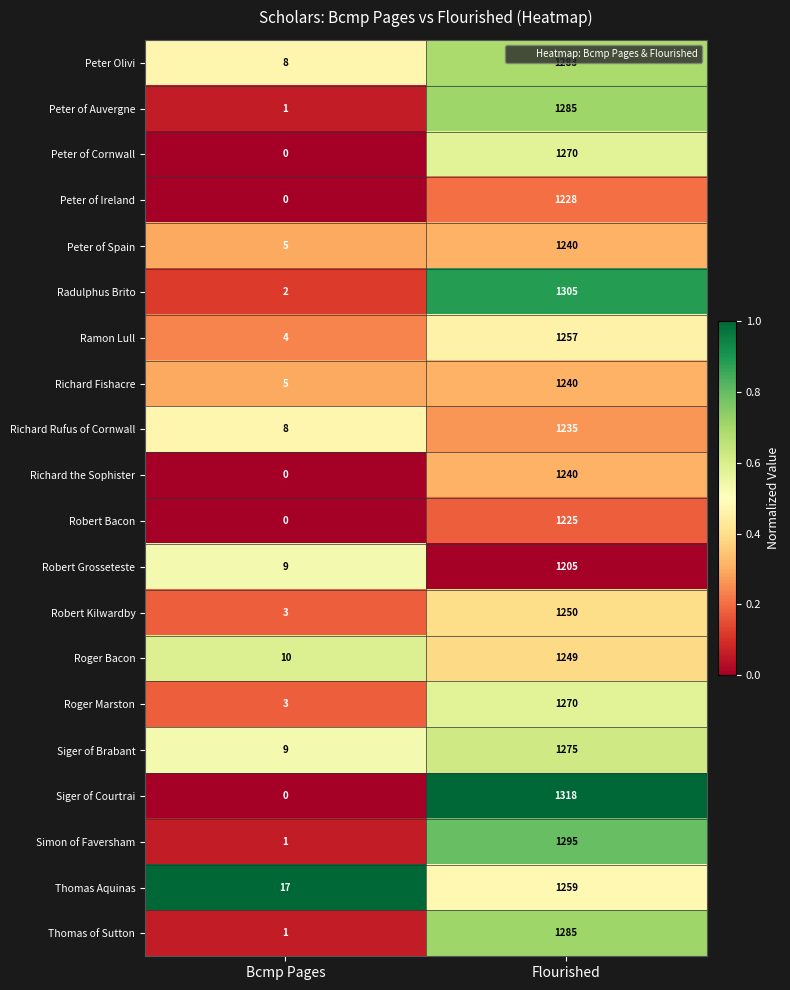

Count the number of categories in the chart.

2